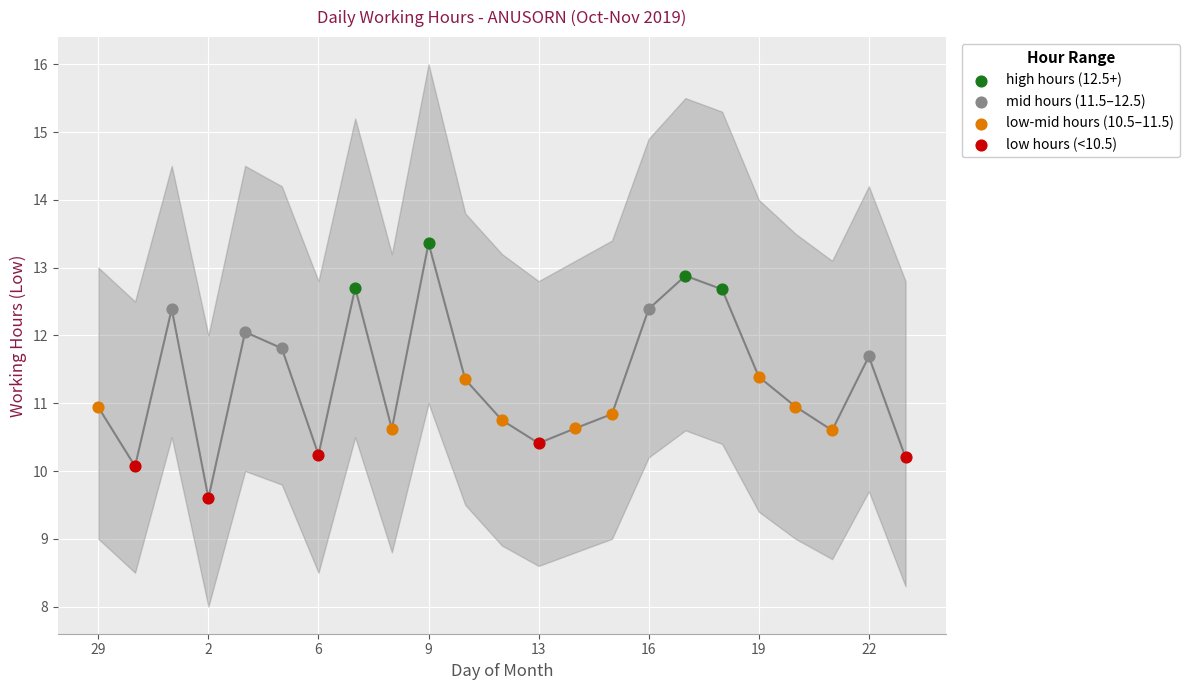

What is the change in value from 11 to 23?

-1.2